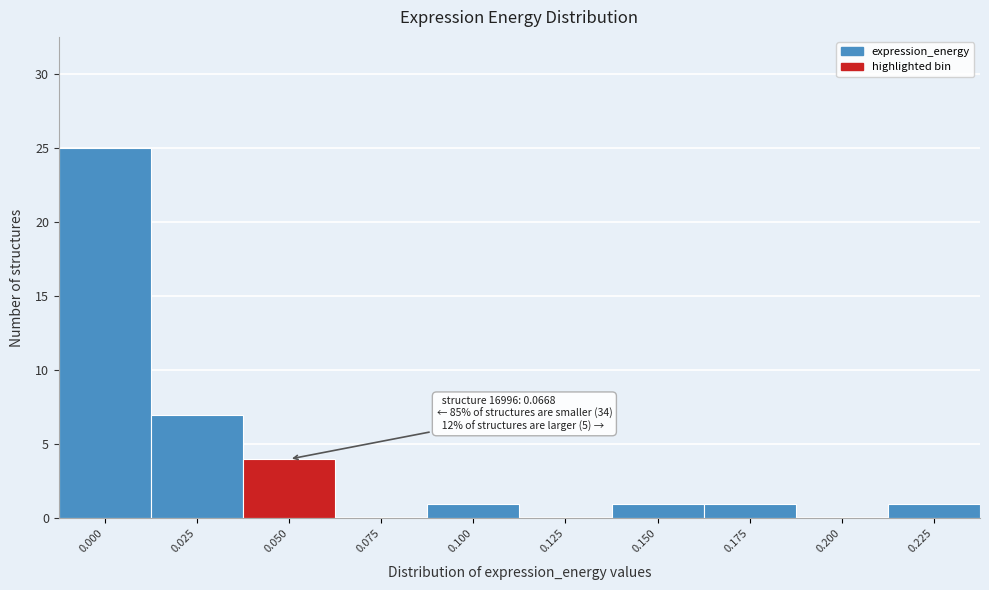

Reading left to right, transcribe all the data shown in this chart.

0.000=25	0.025=7	0.050=4	0.075=0	0.100=1	0.125=0	0.150=1	0.175=1	0.200=0	0.225=1